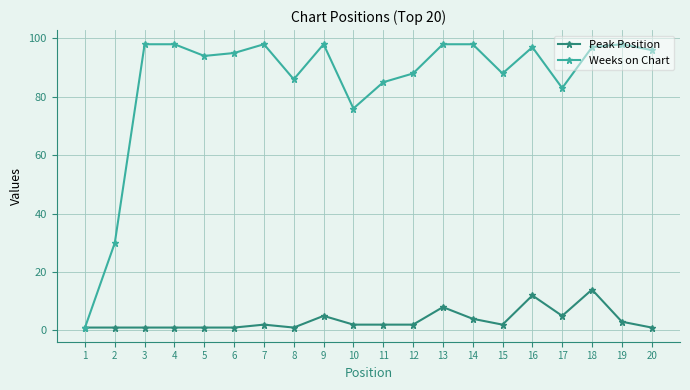

Reading right to left, what are all the values shown in this chart?

Peak Position: 1	3	14	5	12	2	4	8	2	2	2	5	1	2	1	1	1	1	1	1
Weeks on Chart: 96	98	97	83	97	88	98	98	88	85	76	98	86	98	95	94	98	98	30	1